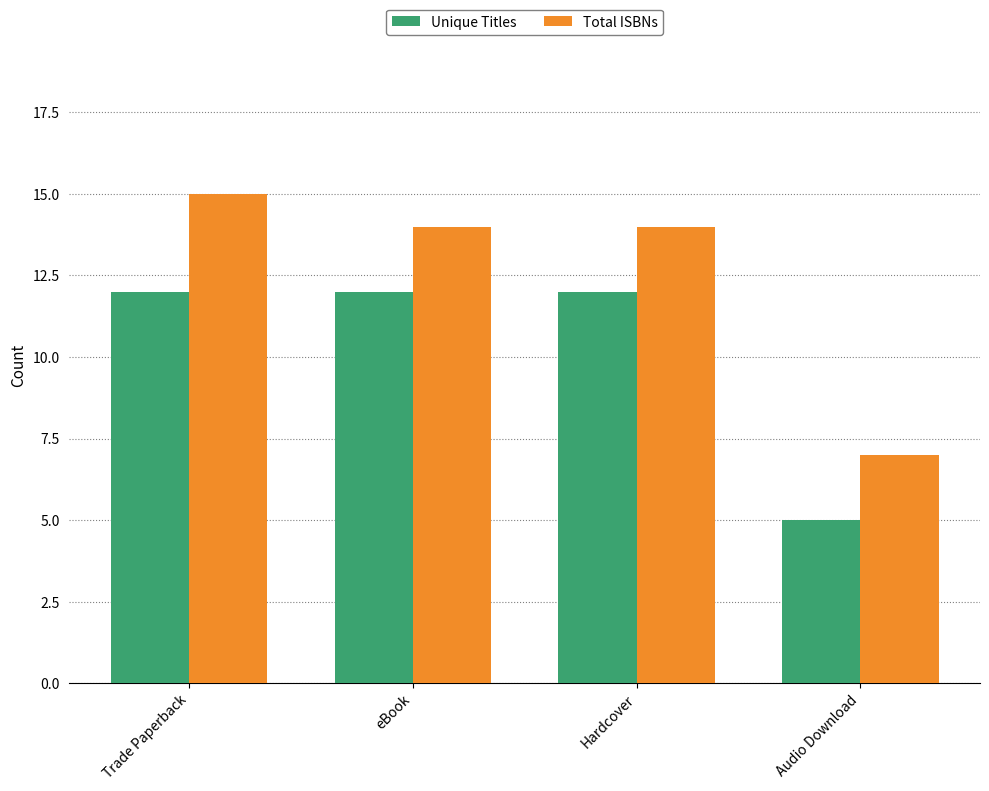

Reading left to right, list all the values displayed in this chart.

Unique Titles: Trade Paperback=12	eBook=12	Hardcover=12	Audio Download=5
Total ISBNs: Trade Paperback=15	eBook=14	Hardcover=14	Audio Download=7